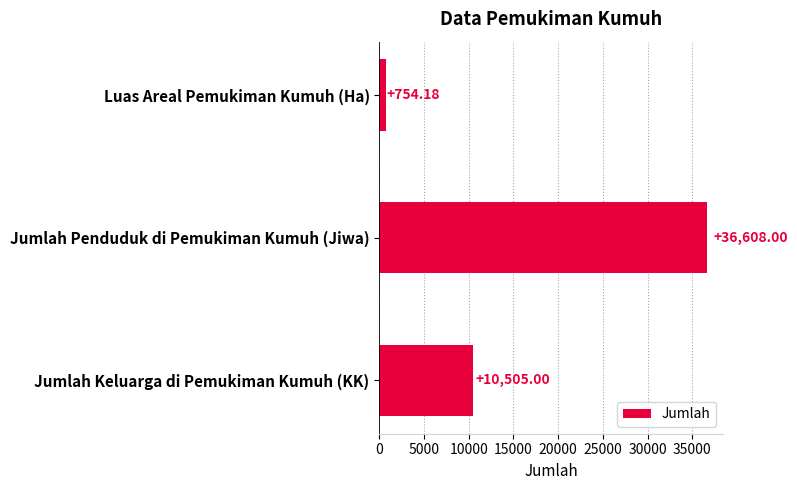

What is the label of the 1st bar from the top?

Luas Areal Pemukiman Kumuh (Ha)